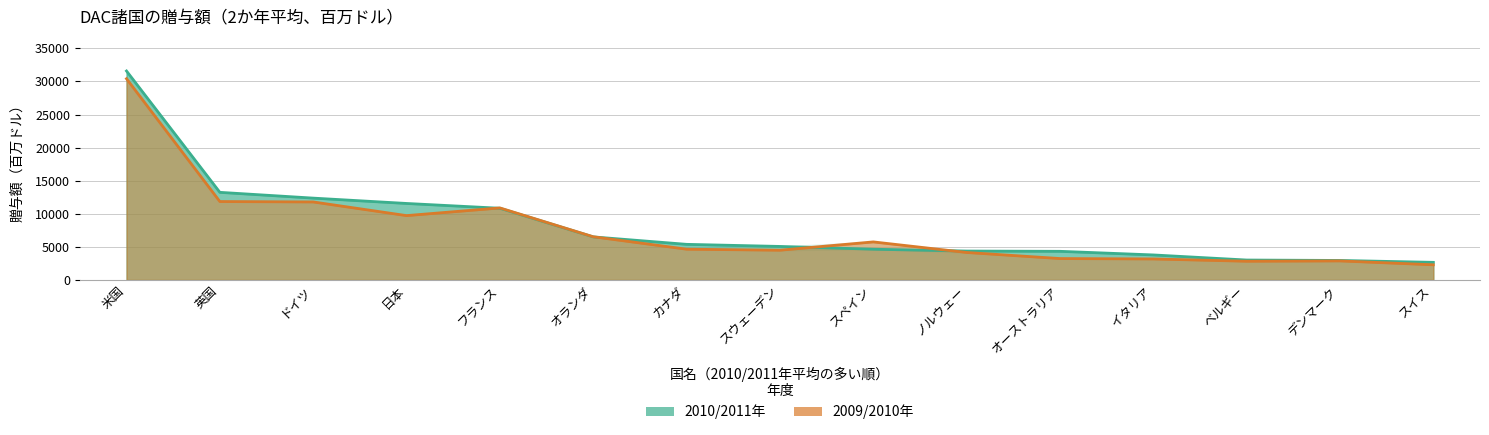

The 2010/2011年 series shows 5900.4 at イタリア. True or false?

False